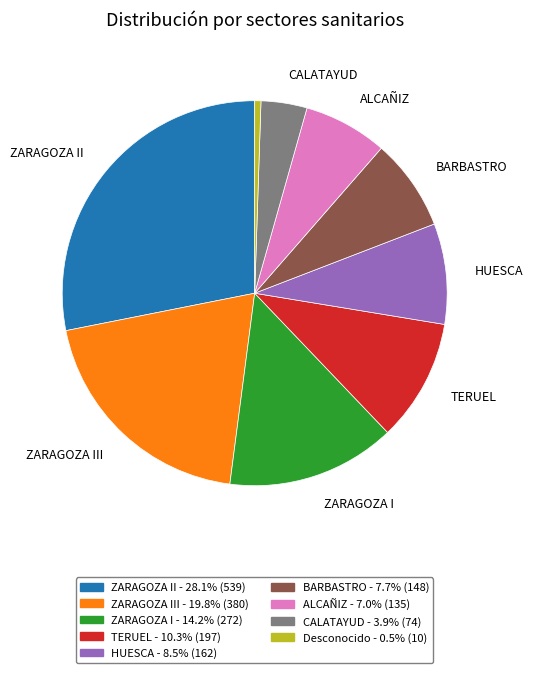

Is there a majority slice in this chart?

No